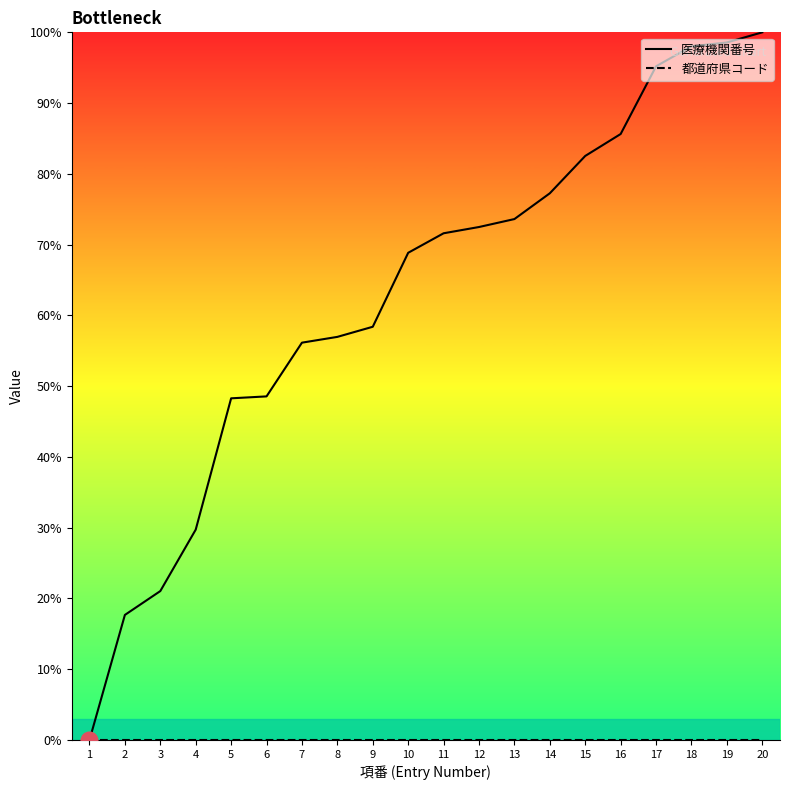

What is the greatest value displayed?

100.0